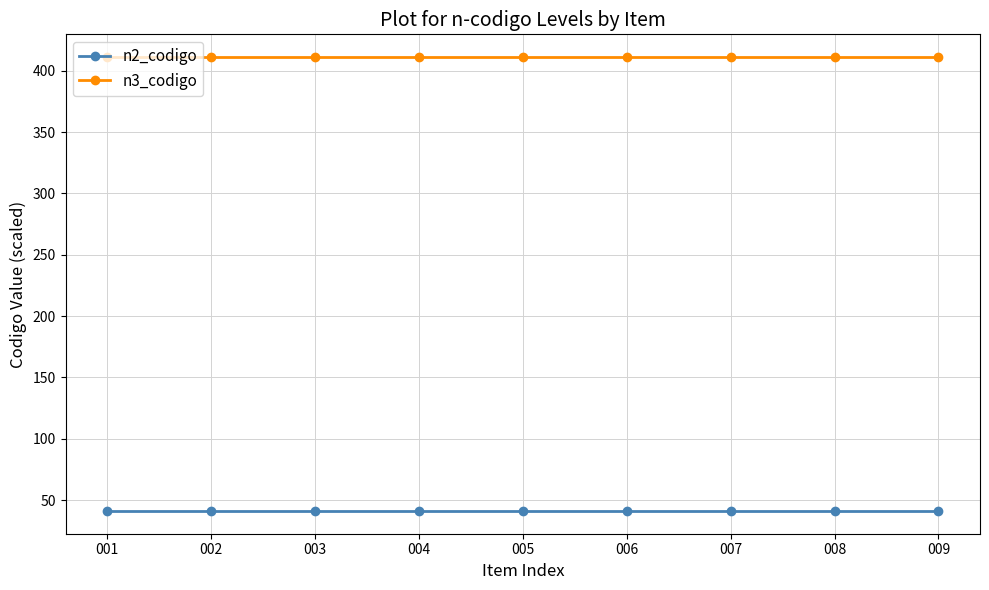

At 005, list the series in order from largest to smallest.

n3_codigo, n2_codigo